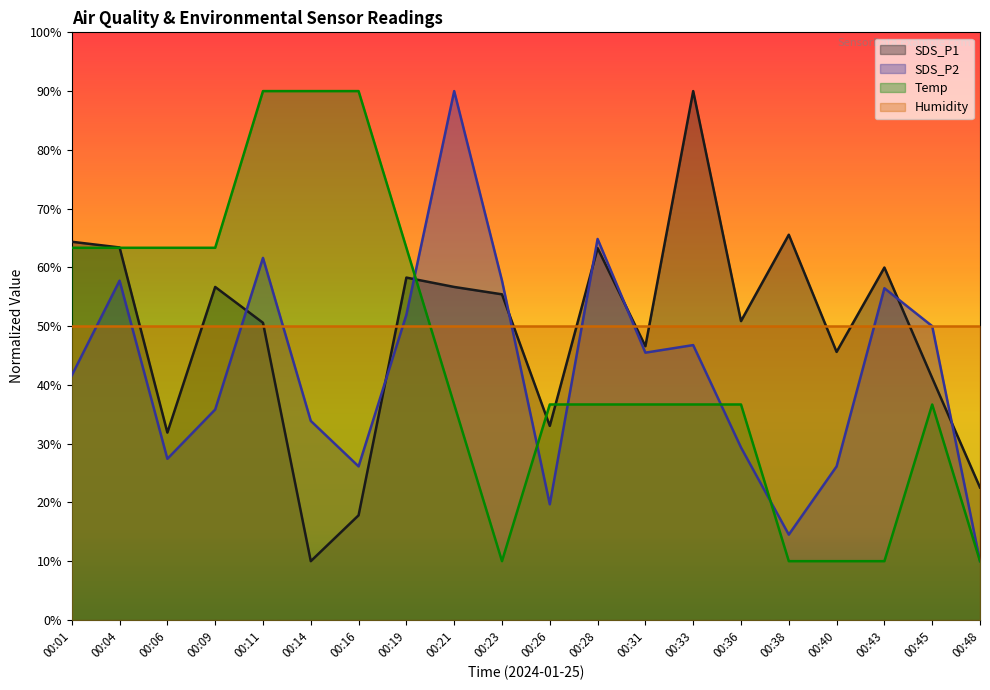

List the labels in order of SDS_P2 value, largest first.

00:21, 00:28, 00:11, 00:04, 00:23, 00:43, 00:19, 00:45, 00:33, 00:31, 00:01, 00:09, 00:14, 00:36, 00:06, 00:16, 00:40, 00:26, 00:38, 00:48